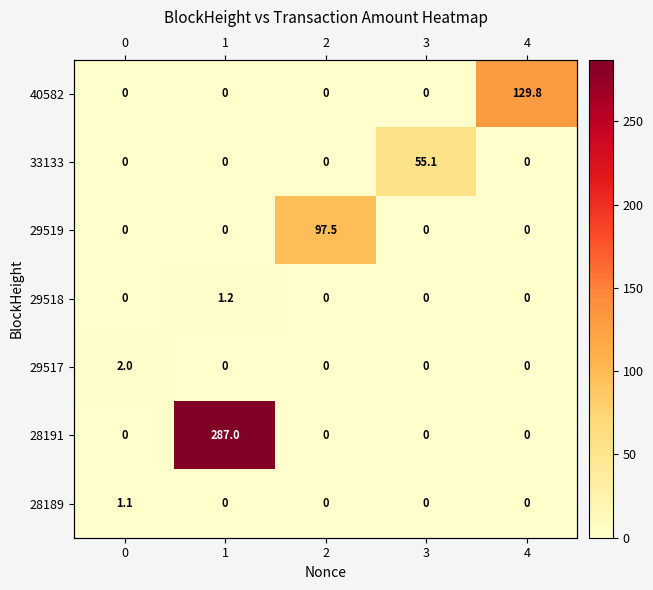

The 29517 series shows 0.7 at 3. True or false?

False